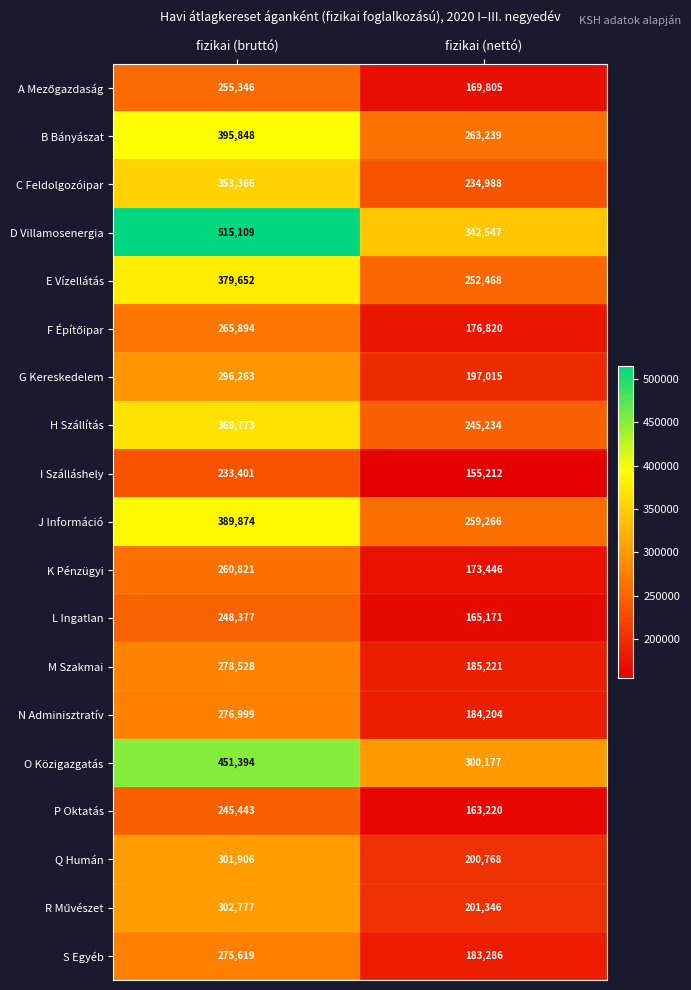

At which category is the sum across all series the highest?

fizikai (bruttó)